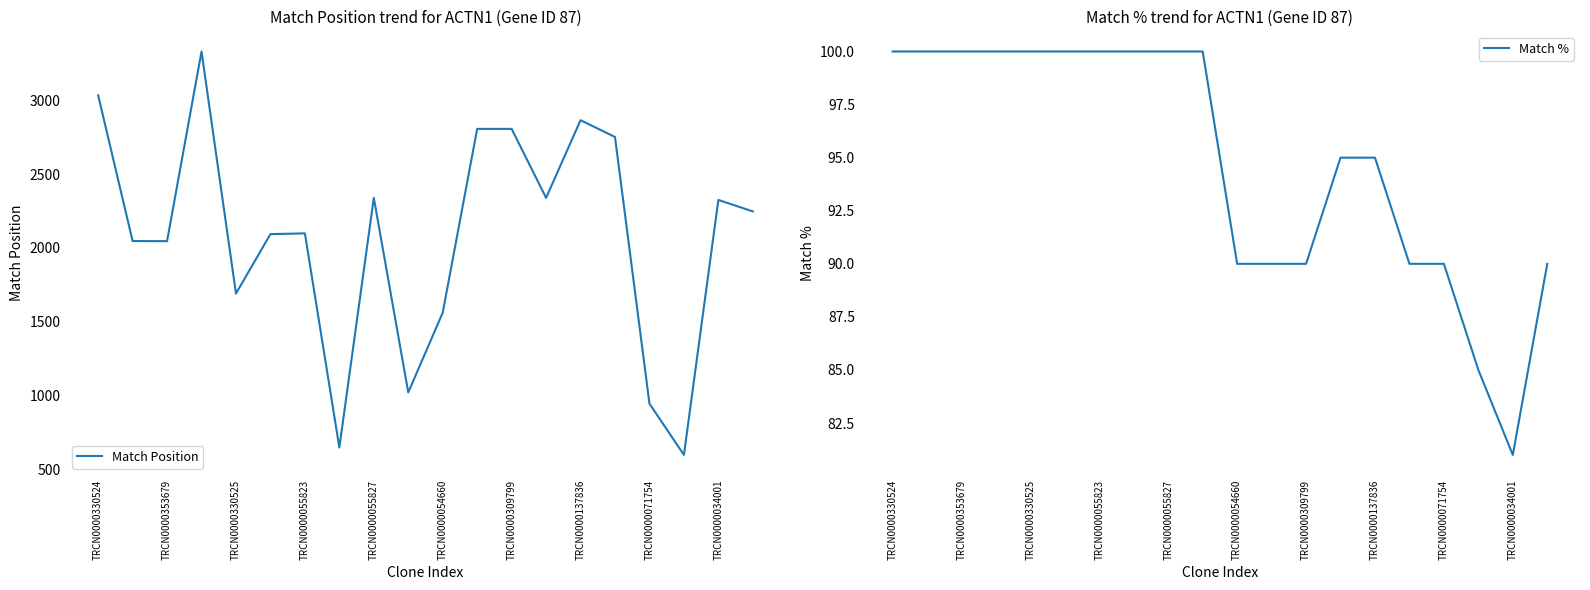

The value of Match Position at TRCN0000353679 is 879. True or false?

False